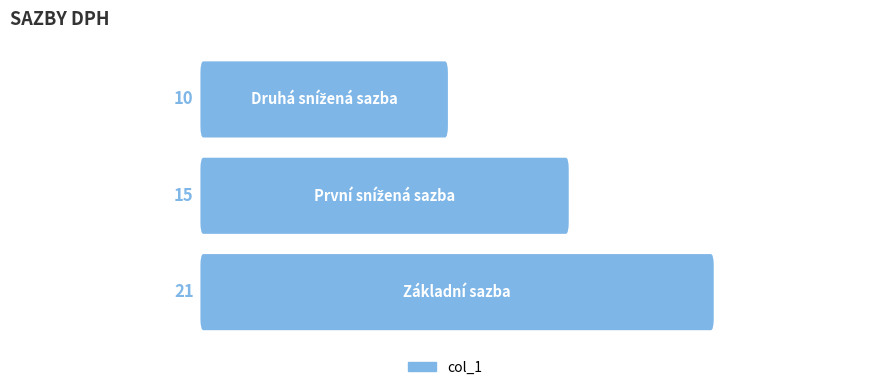

What is the average value?

15